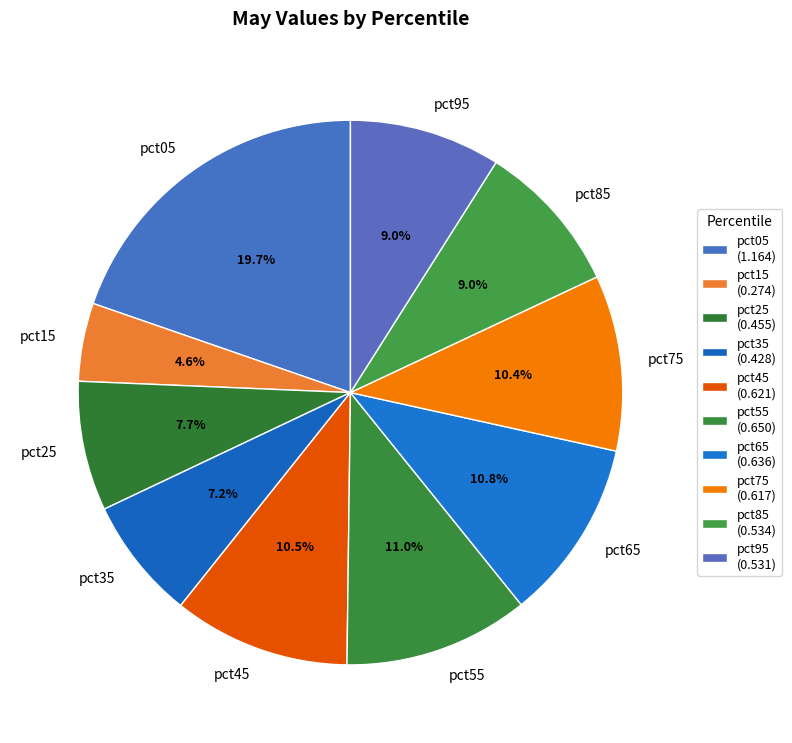

Do pct05 and pct75 together represent more than half of the pie?

No